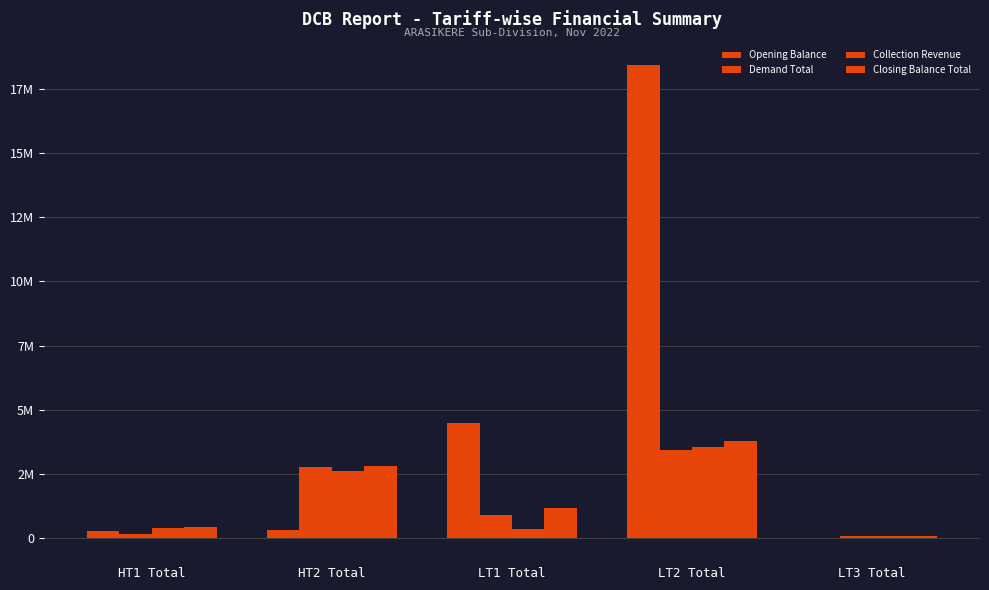

Does the chart contain stacked bars?

No